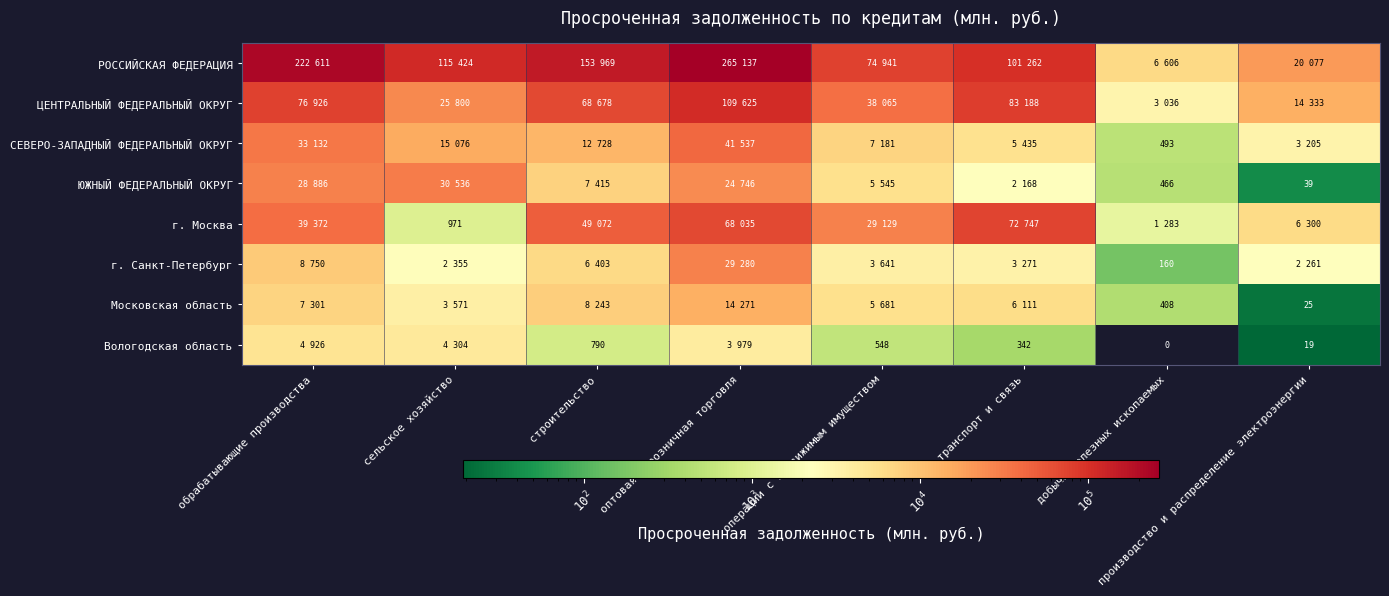

The г. Москва series shows 971 at сельское хозяйство. True or false?

True